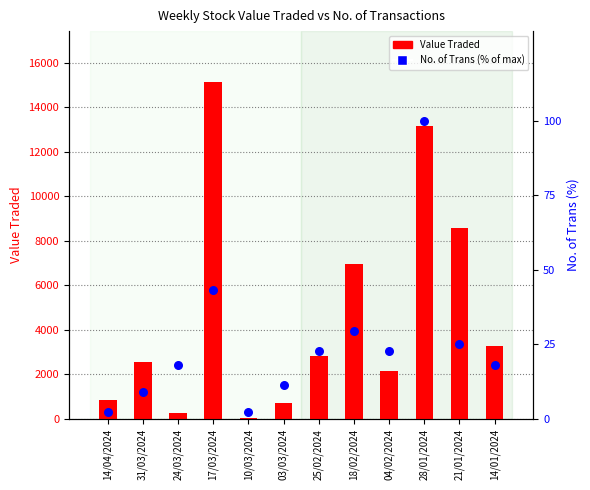

What are all the series names shown in the legend?

Value Traded, No. of Trans (% of max)